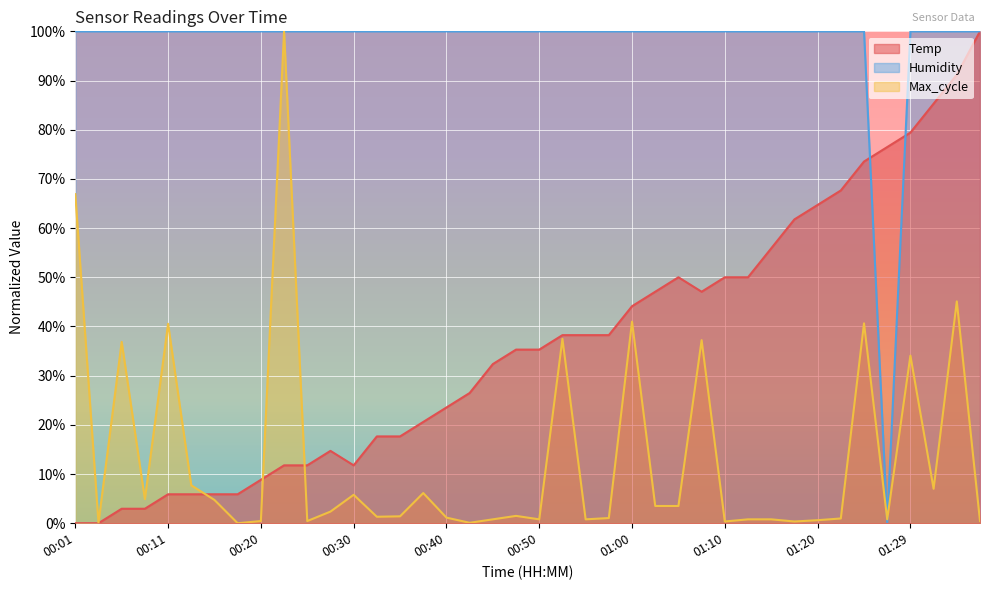

Reading left to right, extract all data points from this chart.

Temp: 00:01=0.0	00:03=0.0	00:06=0.0	00:08=0.0	00:11=0.1	00:13=0.1	00:16=0.1	00:18=0.1	00:20=0.1	00:23=0.1	00:25=0.1	00:28=0.1	00:30=0.1	00:33=0.2	00:35=0.2	00:38=0.2	00:40=0.2	00:43=0.3	00:45=0.3	00:48=0.4	00:50=0.4	00:53=0.4	00:55=0.4	00:58=0.4	01:00=0.4	01:02=0.5	01:05=0.5	01:07=0.5	01:10=0.5	01:12=0.5	01:15=0.6	01:17=0.6	01:20=0.6	01:22=0.7	01:25=0.7	01:27=0.8	01:29=0.8	01:32=0.9	01:34=0.9	01:37=1.0
Humidity: 00:01=1.0	00:03=1.0	00:06=1.0	00:08=1.0	00:11=1.0	00:13=1.0	00:16=1.0	00:18=1.0	00:20=1.0	00:23=1.0	00:25=1.0	00:28=1.0	00:30=1.0	00:33=1.0	00:35=1.0	00:38=1.0	00:40=1.0	00:43=1.0	00:45=1.0	00:48=1.0	00:50=1.0	00:53=1.0	00:55=1.0	00:58=1.0	01:00=1.0	01:02=1.0	01:05=1.0	01:07=1.0	01:10=1.0	01:12=1.0	01:15=1.0	01:17=1.0	01:20=1.0	01:22=1.0	01:25=1.0	01:27=0.0	01:29=1.0	01:32=1.0	01:34=1.0	01:37=1.0
Max_cycle: 00:01=0.7	00:03=0.0	00:06=0.4	00:08=0.0	00:11=0.4	00:13=0.1	00:16=0.0	00:18=0.0	00:20=0.0	00:23=1.0	00:25=0.0	00:28=0.0	00:30=0.1	00:33=0.0	00:35=0.0	00:38=0.1	00:40=0.0	00:43=0.0	00:45=0.0	00:48=0.0	00:50=0.0	00:53=0.4	00:55=0.0	00:58=0.0	01:00=0.4	01:02=0.0	01:05=0.0	01:07=0.4	01:10=0.0	01:12=0.0	01:15=0.0	01:17=0.0	01:20=0.0	01:22=0.0	01:25=0.4	01:27=0.0	01:29=0.3	01:32=0.1	01:34=0.5	01:37=0.0